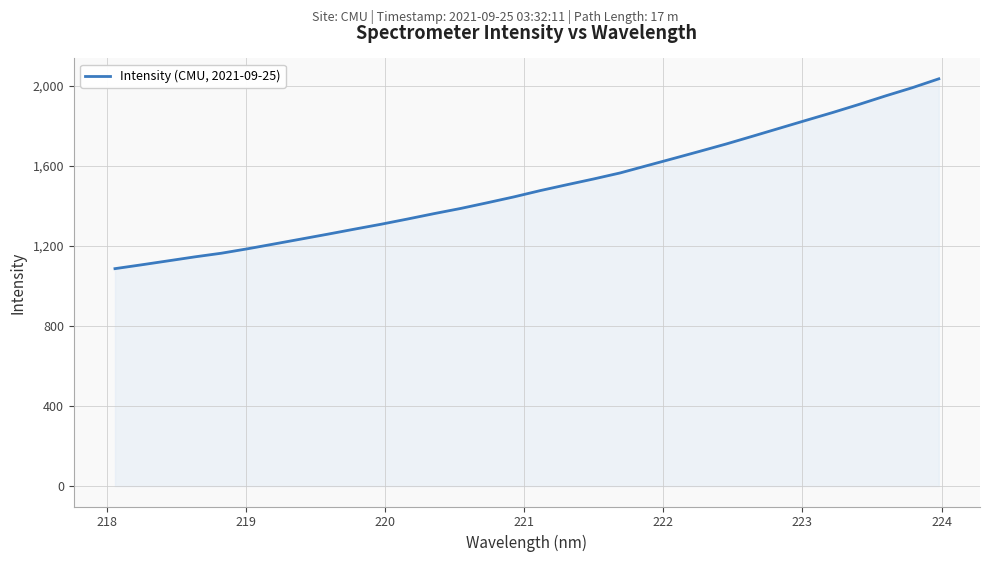

What is the greatest value displayed?

2033.6